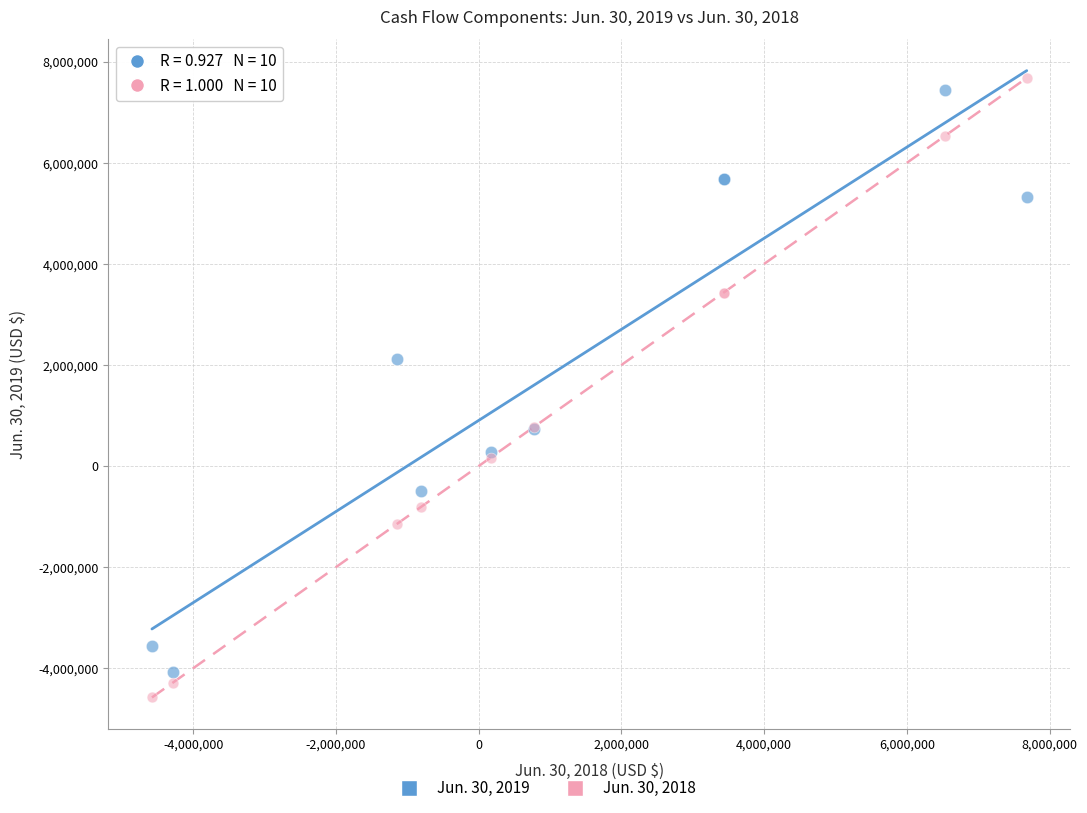

Which series has the largest Y range (max minus min)?

Jun. 30, 2018